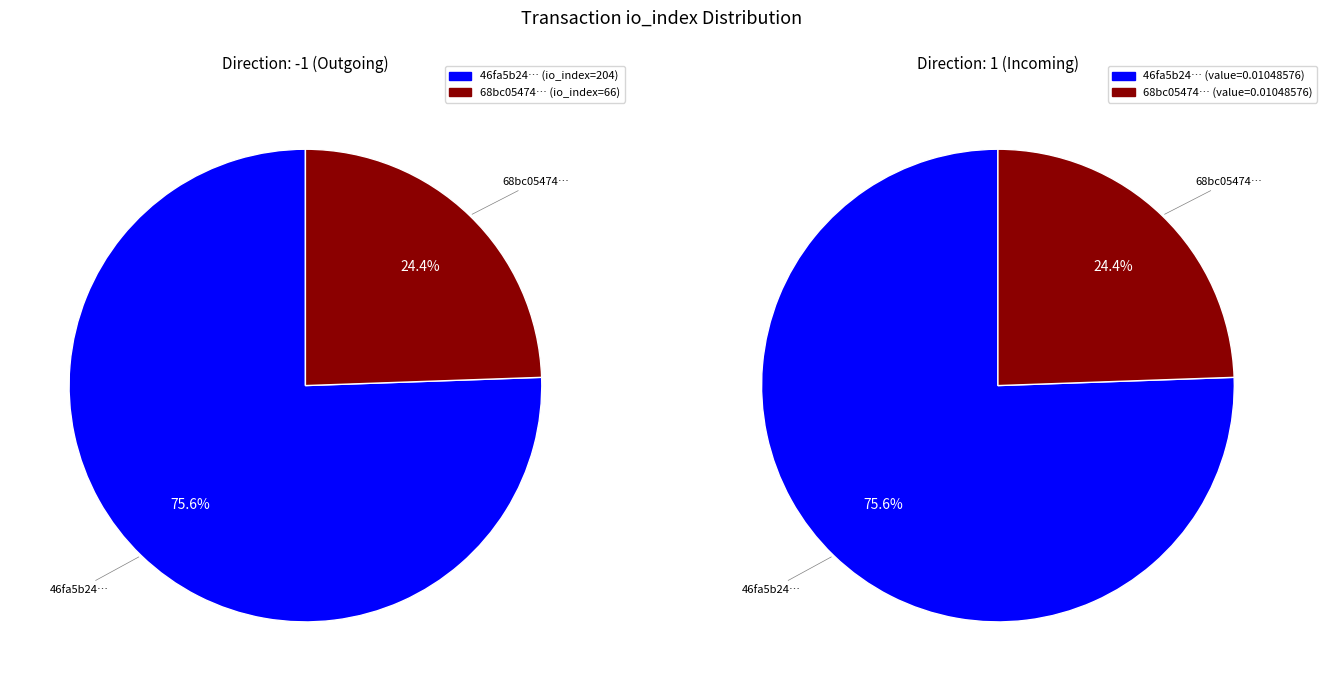

To the nearest percent, what is the difference between the largest and smallest slice percentages?

51%